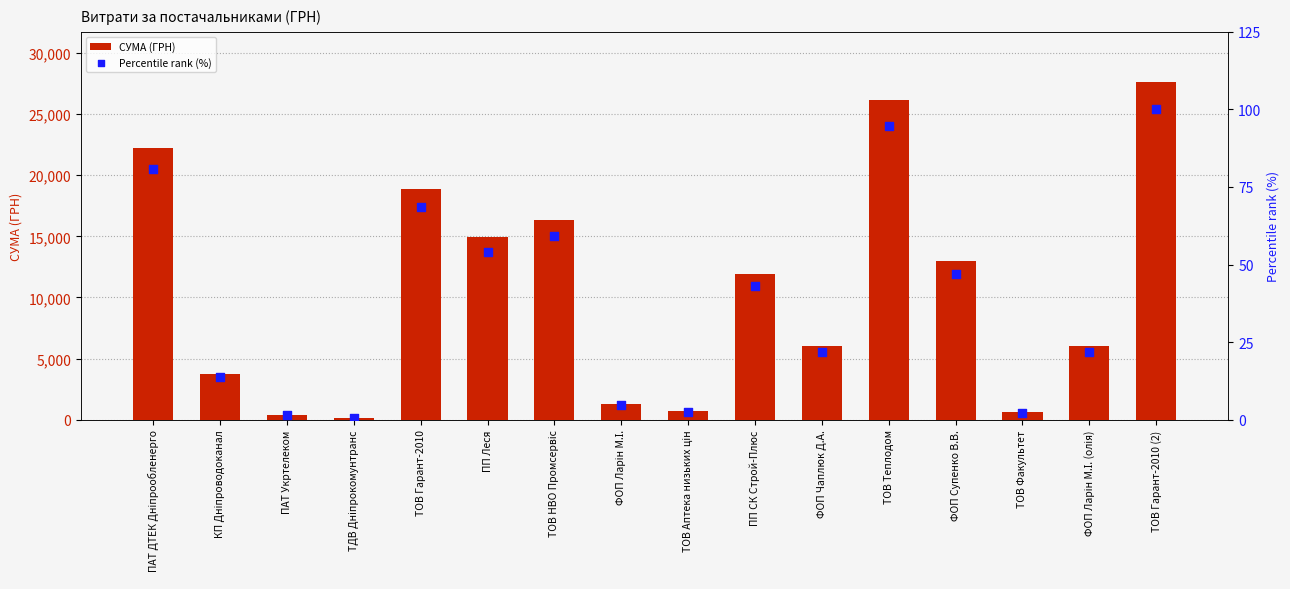

At which category is the sum across all series the highest?

ТОВ Гарант-2010 (2)